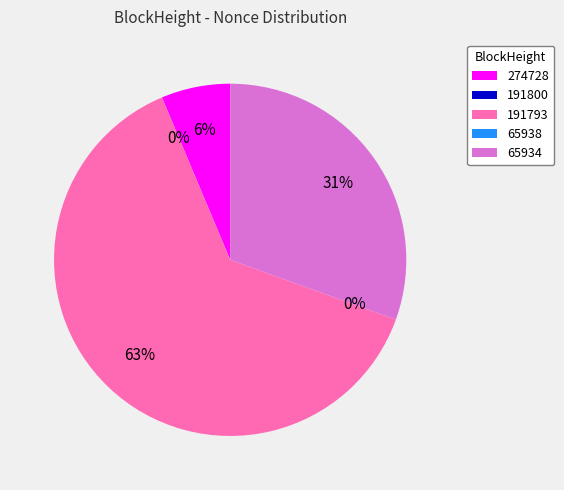

Between 191800 and 191793, which is larger?

191793